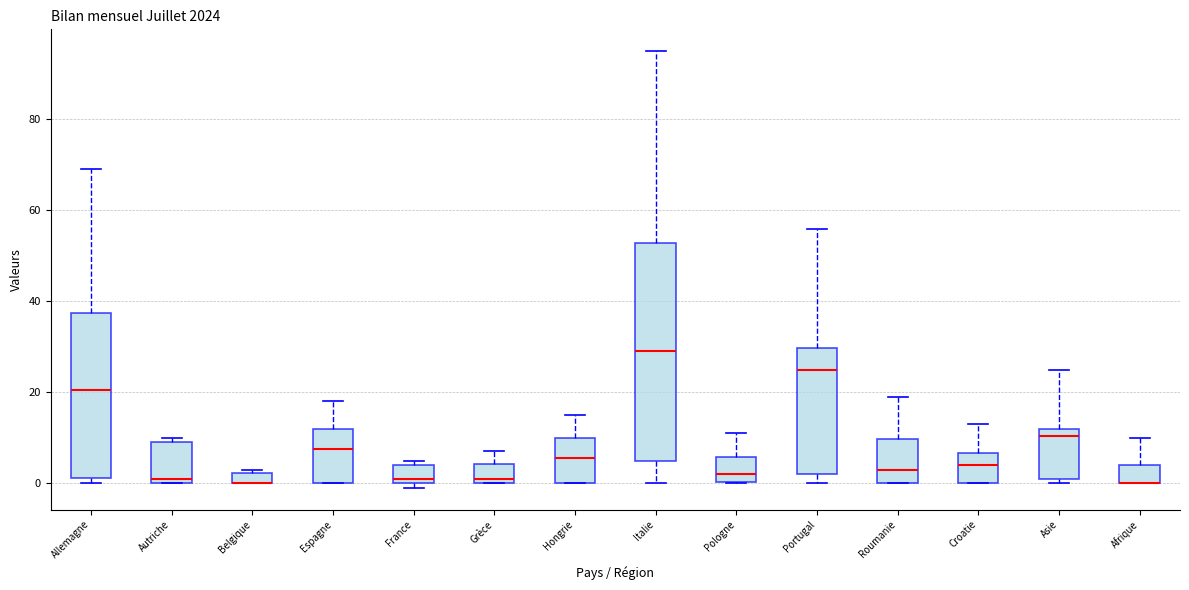

Where is the lower edge of the box for Belgique on the y-axis? The values are not printed on the chart, so give them approximately, as read against the axis.

0